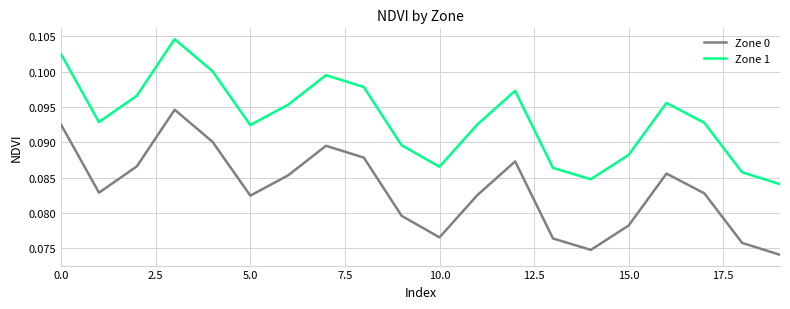

True or false: Zone 0 and Zone 1 cross at least once.

False